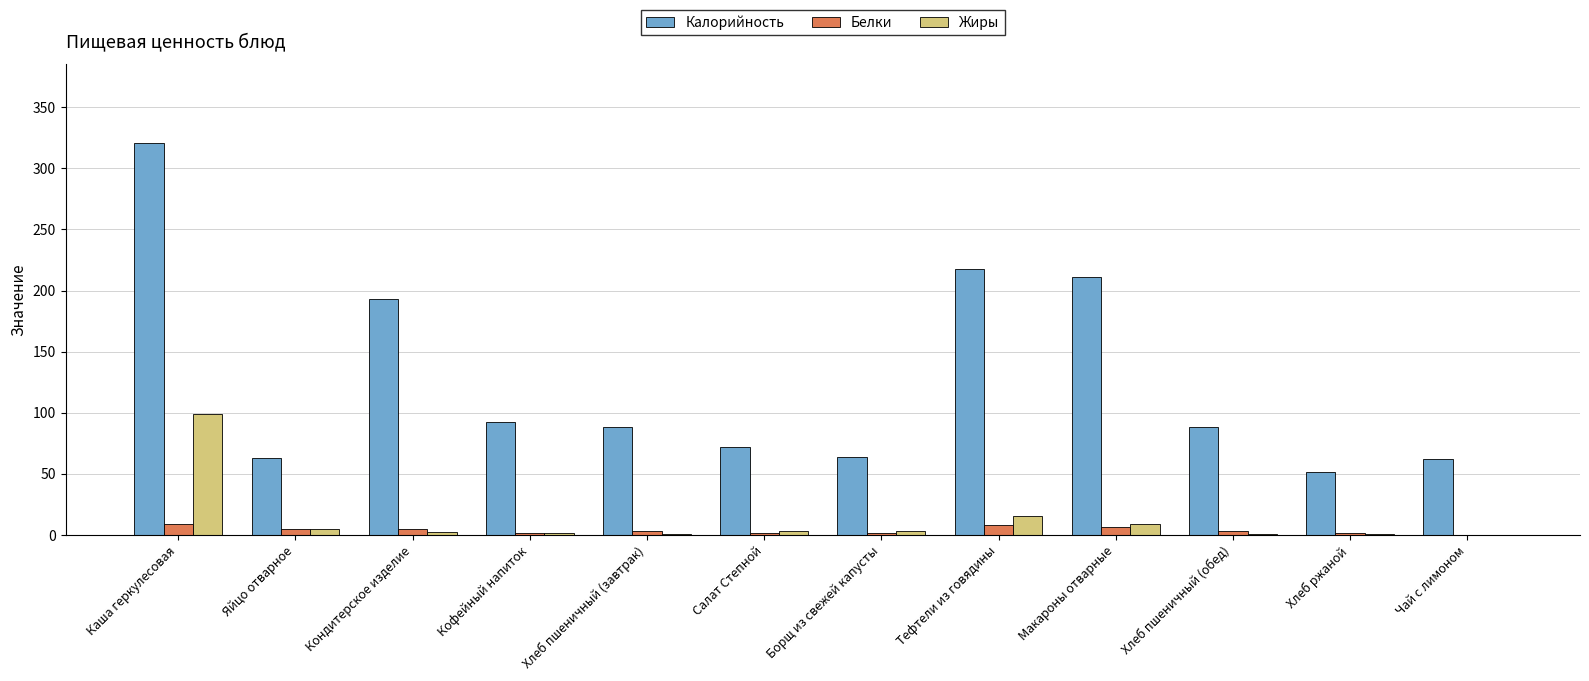

What is the sum of all Жиры values?

139.8